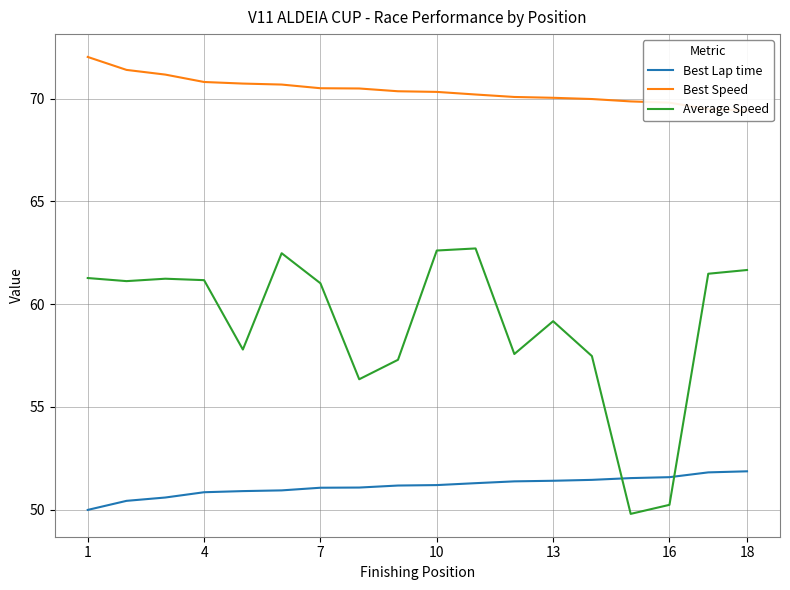

How many values in the Best Speed series are below 70?

5